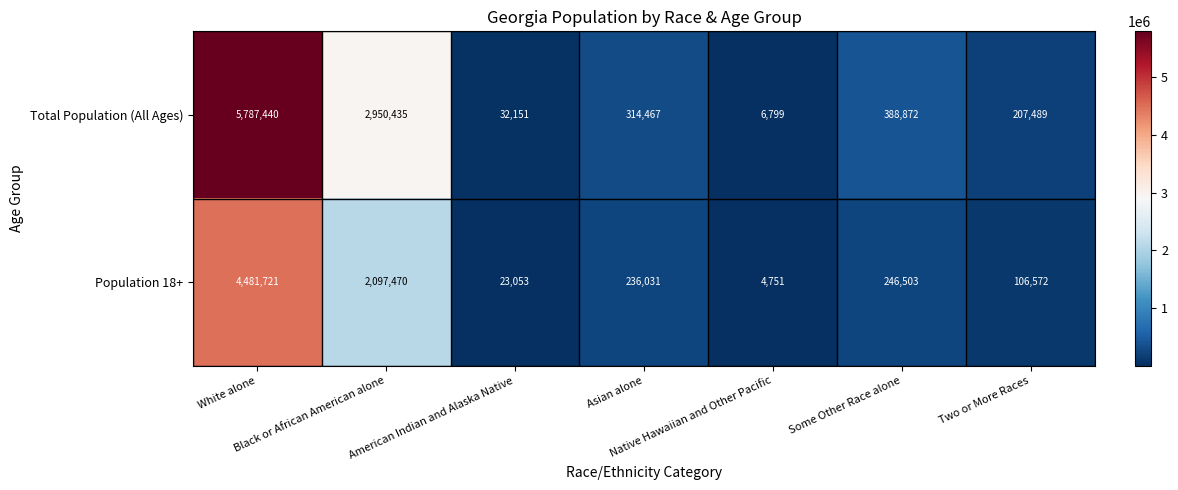

What is the maximum value shown in the chart?

5787440